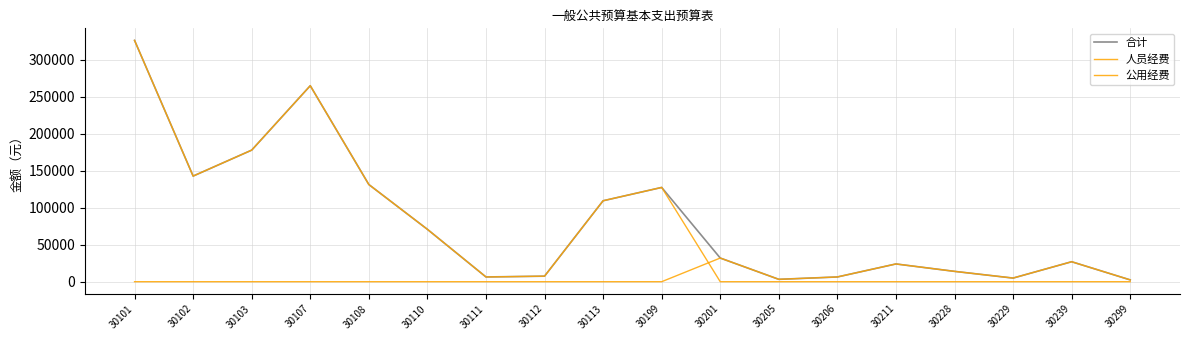

At which category is the sum across all series the highest?

30101